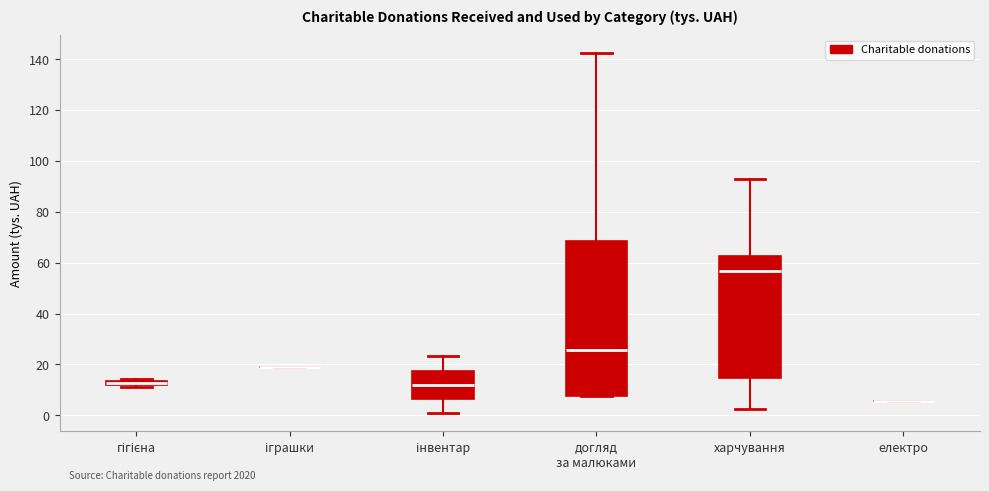

Which box is the tallest, from its lower edge to its upper edge?

догляд за малюками